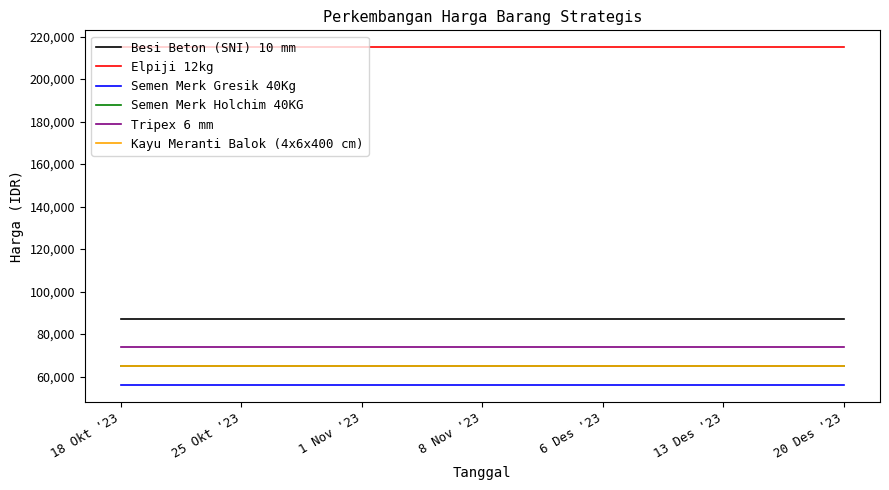

What position from the left is 20 Des '23?

7